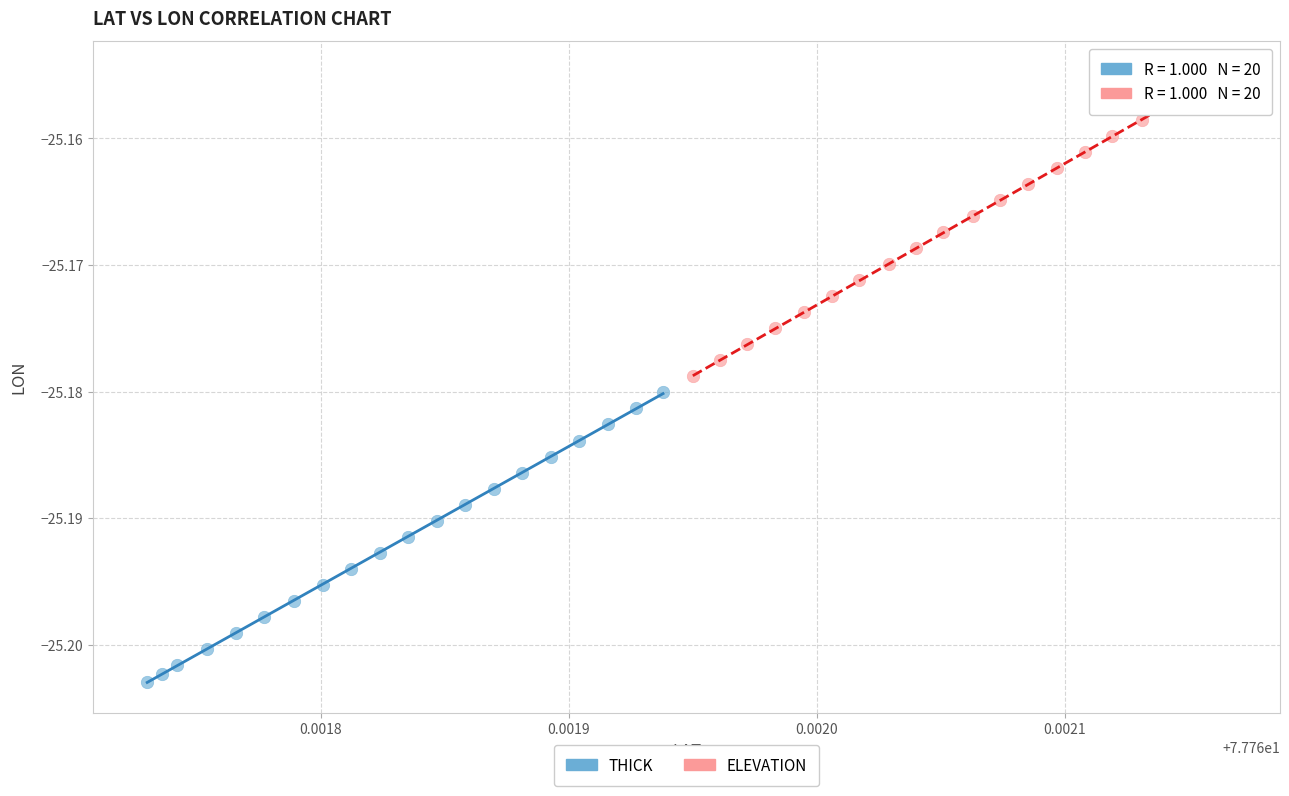

Which series contains the highest Y value?

ELEVATION